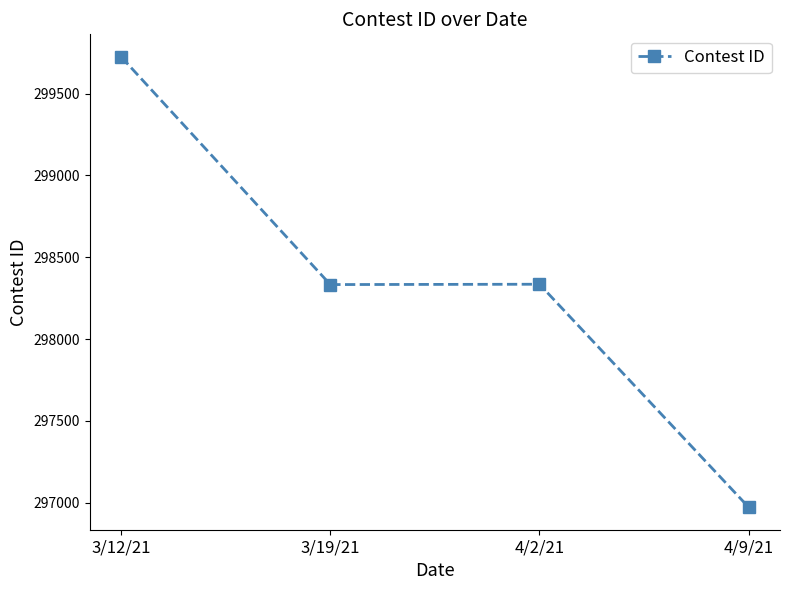

What is the label of the 4th point from the left?

4/9/21